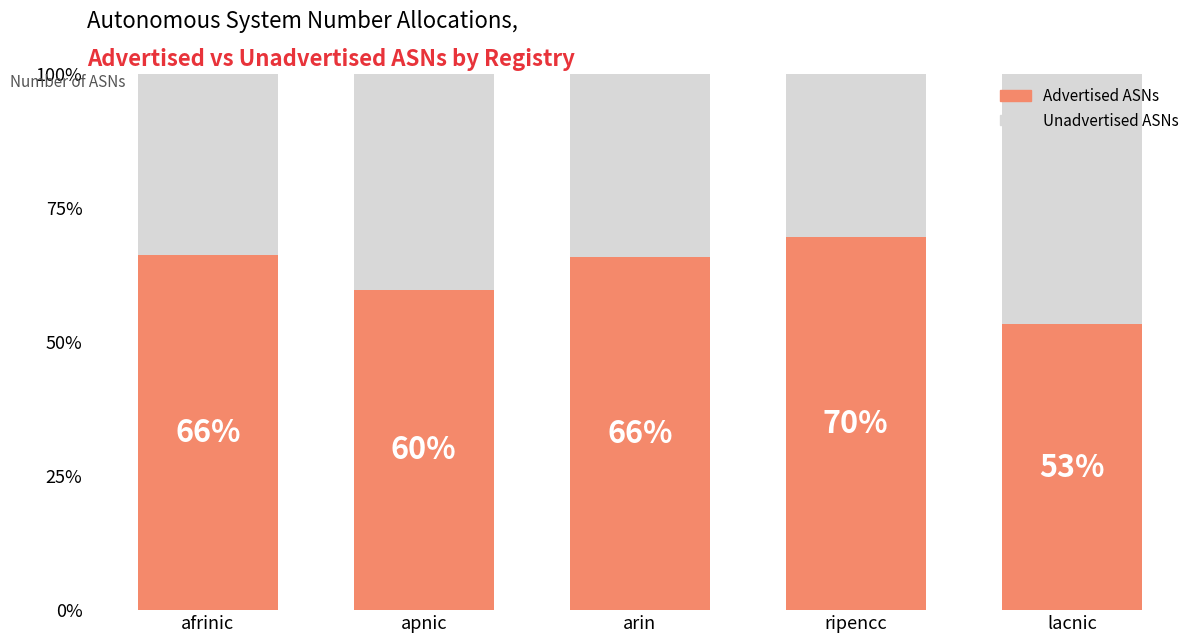

Is it true that Advertised ASNs equals 100.8 at ripencc?

False